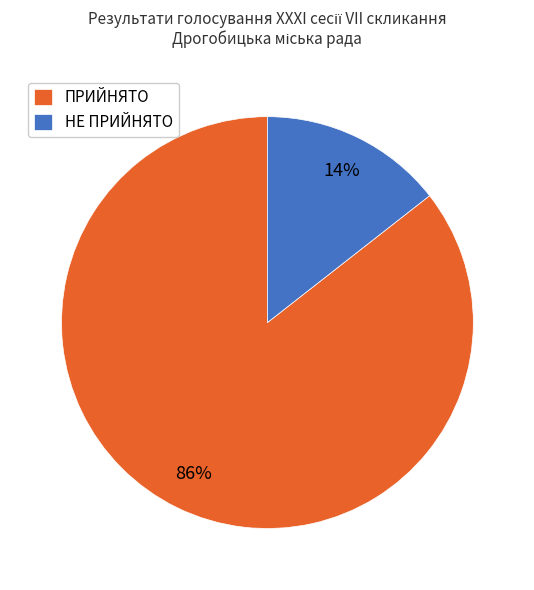

Rank the categories by value from highest to lowest.

ПРИЙНЯТО, НЕ ПРИЙНЯТО